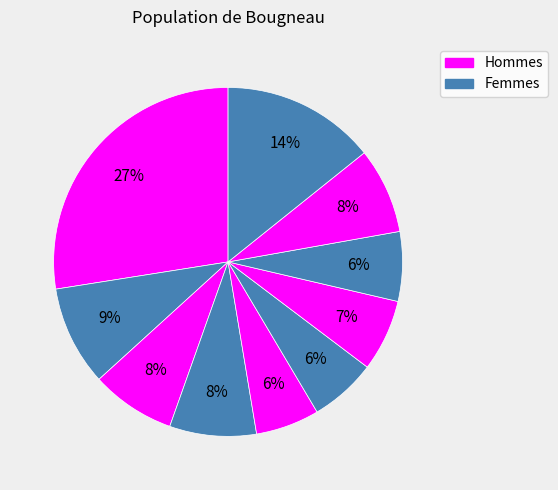

Is there any slice that represents more than half of the pie?

No